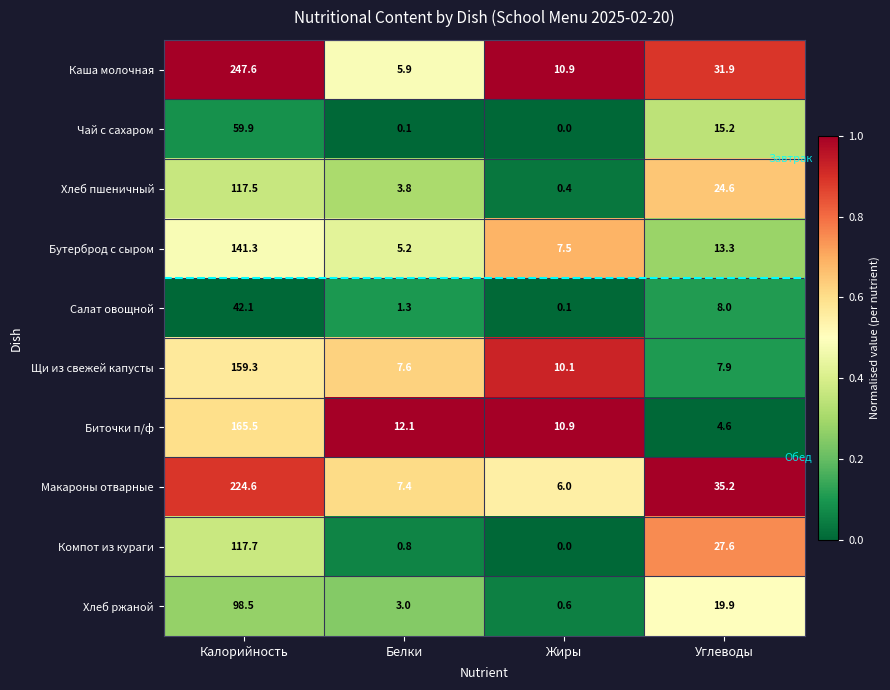

What is the highest value of the Чай с сахаром series?

59.9